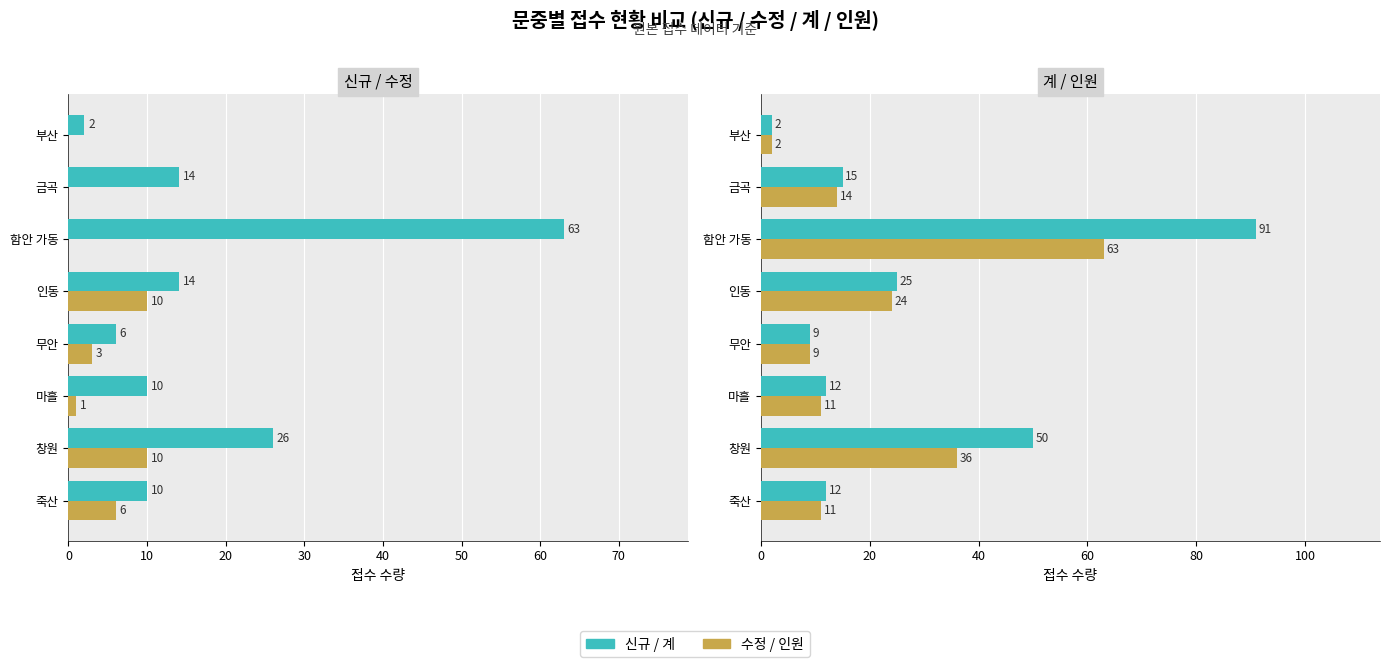

Reading left to right, extract all data points from this chart.

신규: 10	26	10	6	14	63	14	2
수정: 6	10	1	3	10	0	0	0
계: 12	50	12	9	25	91	15	2
인원: 11	36	11	9	24	63	14	2